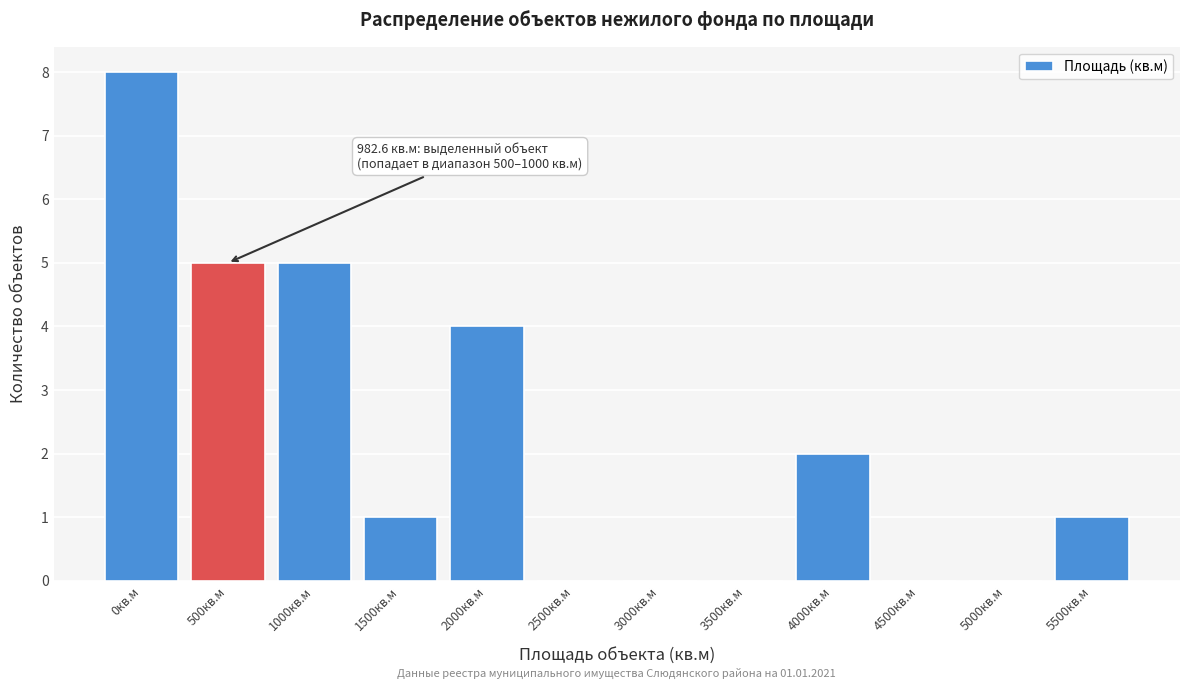

Reading left to right, what are all the values shown in this chart?

0кв.м=8	500кв.м=5	1000кв.м=5	1500кв.м=1	2000кв.м=4	2500кв.м=0	3000кв.м=0	3500кв.м=0	4000кв.м=2	4500кв.м=0	5000кв.м=0	5500кв.м=1